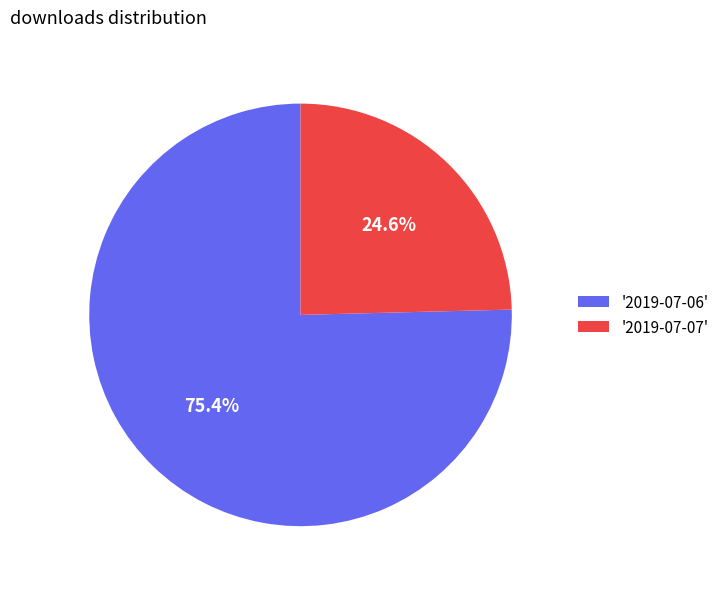

What is the smallest slice in the pie chart?

'2019-07-07'